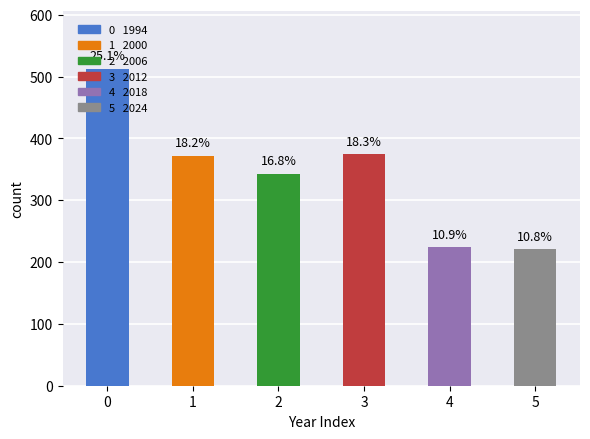

What is the value of the 2nd bar from the left?

372